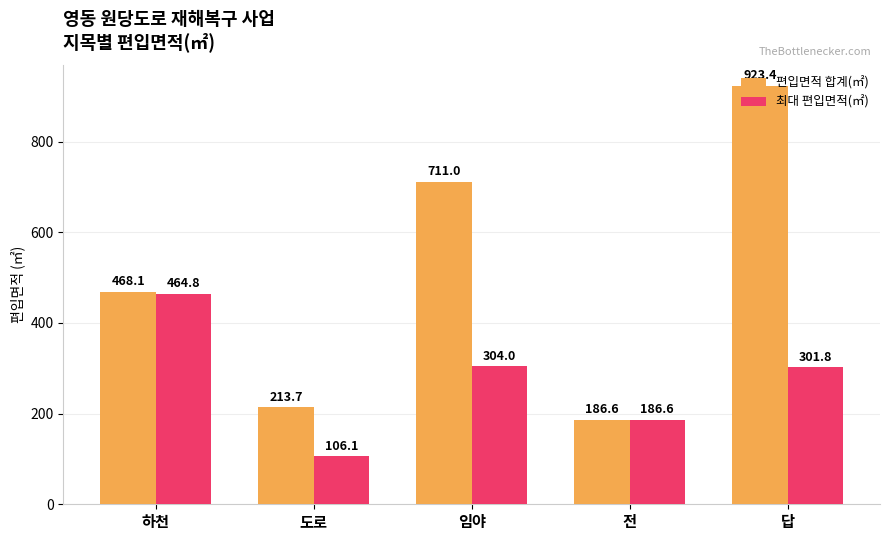

What position from the right is 전?

2